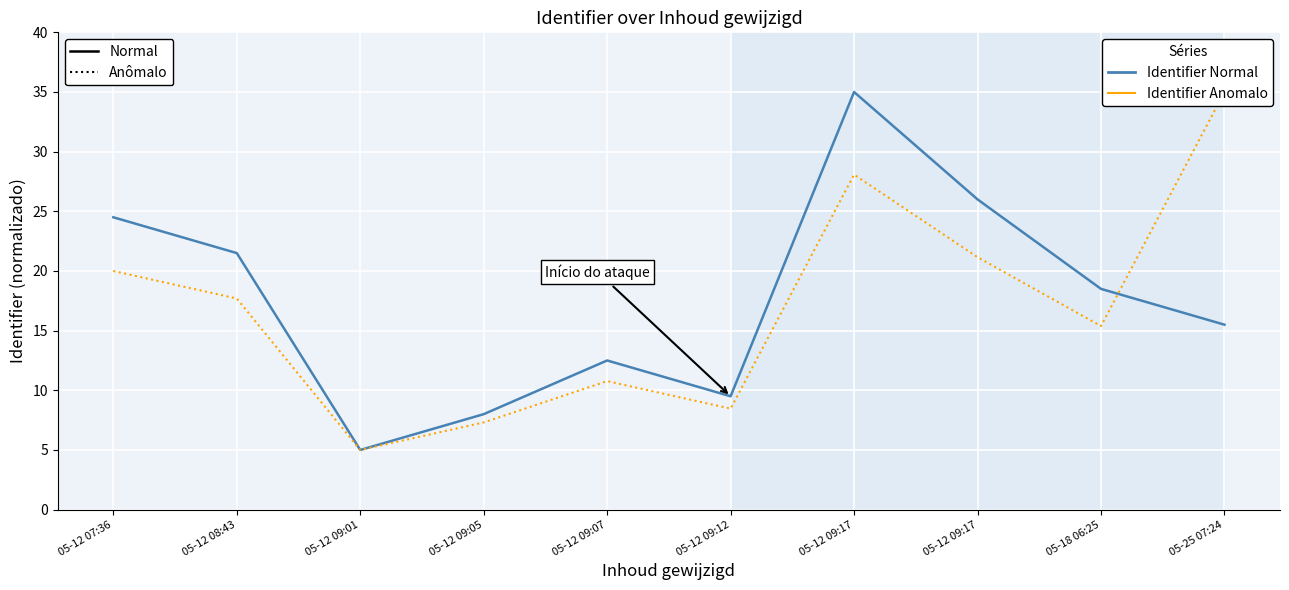

What is the difference between the second highest and second lowest values in the Identifier (Normal) series?

18.0